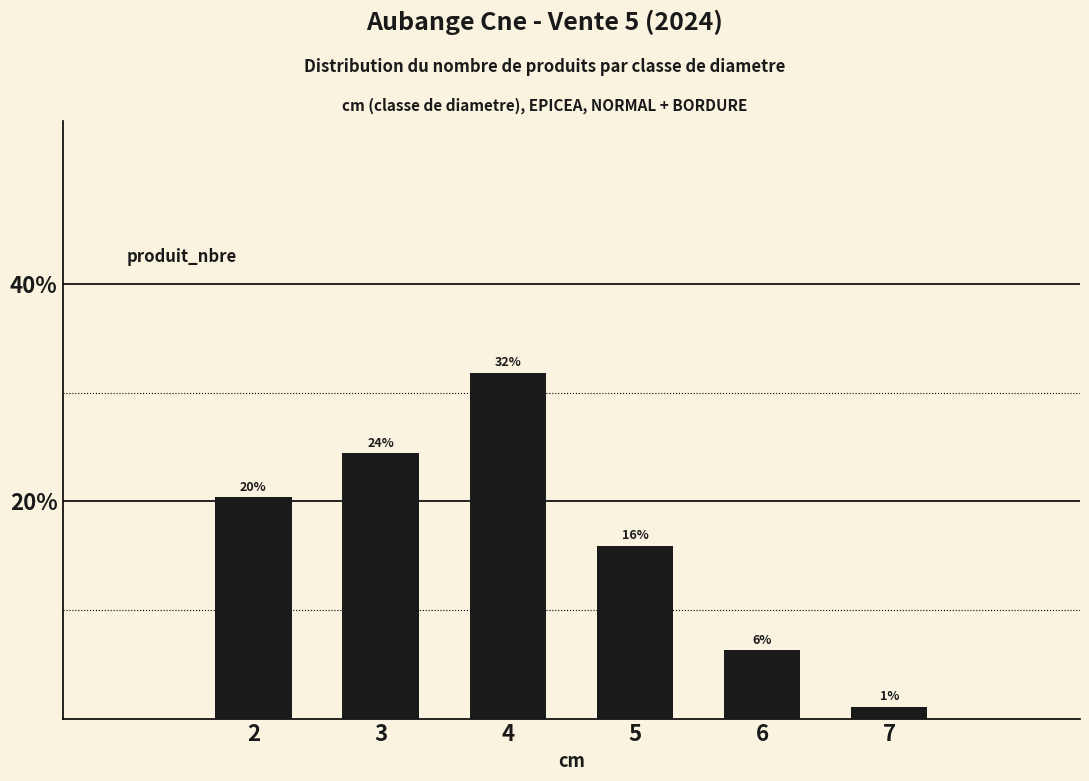

What is the maximum value shown in the chart?

31.9